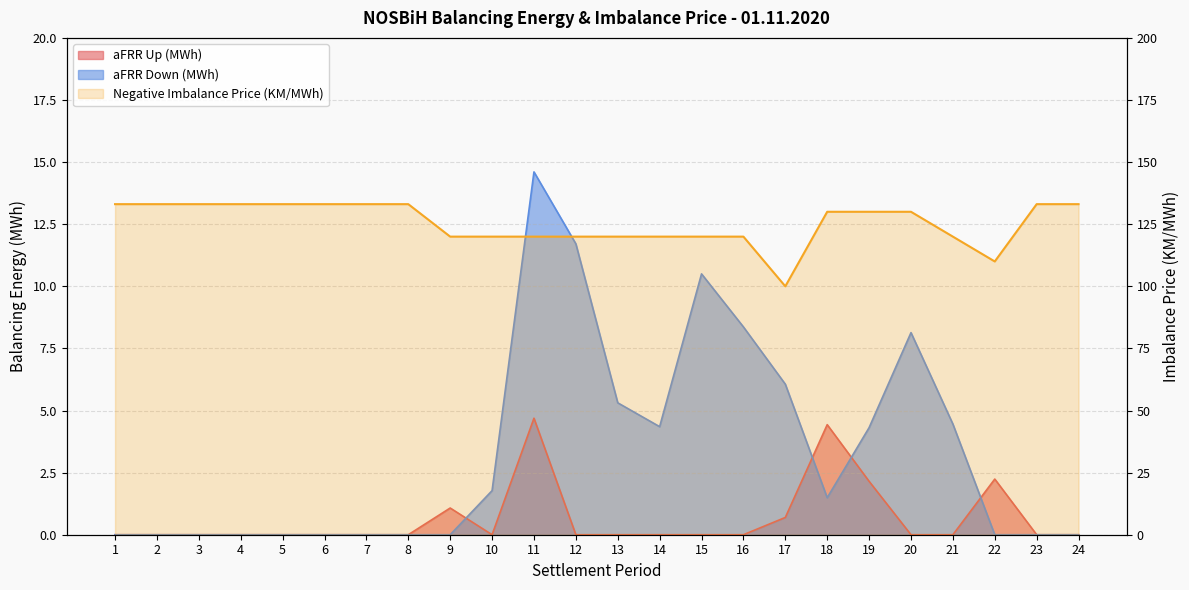

Reading right to left, list all the values displayed in this chart.

24=133.1	23=133.1	22=110.0	21=120.0	20=130.0	19=130.0	18=130.0	17=100.0	16=120.0	15=120.0	14=120.0	13=120.0	12=120.0	11=120.0	10=120.0	9=120.0	8=133.1	7=133.1	6=133.1	5=133.1	4=133.1	3=133.1	2=133.1	1=133.1